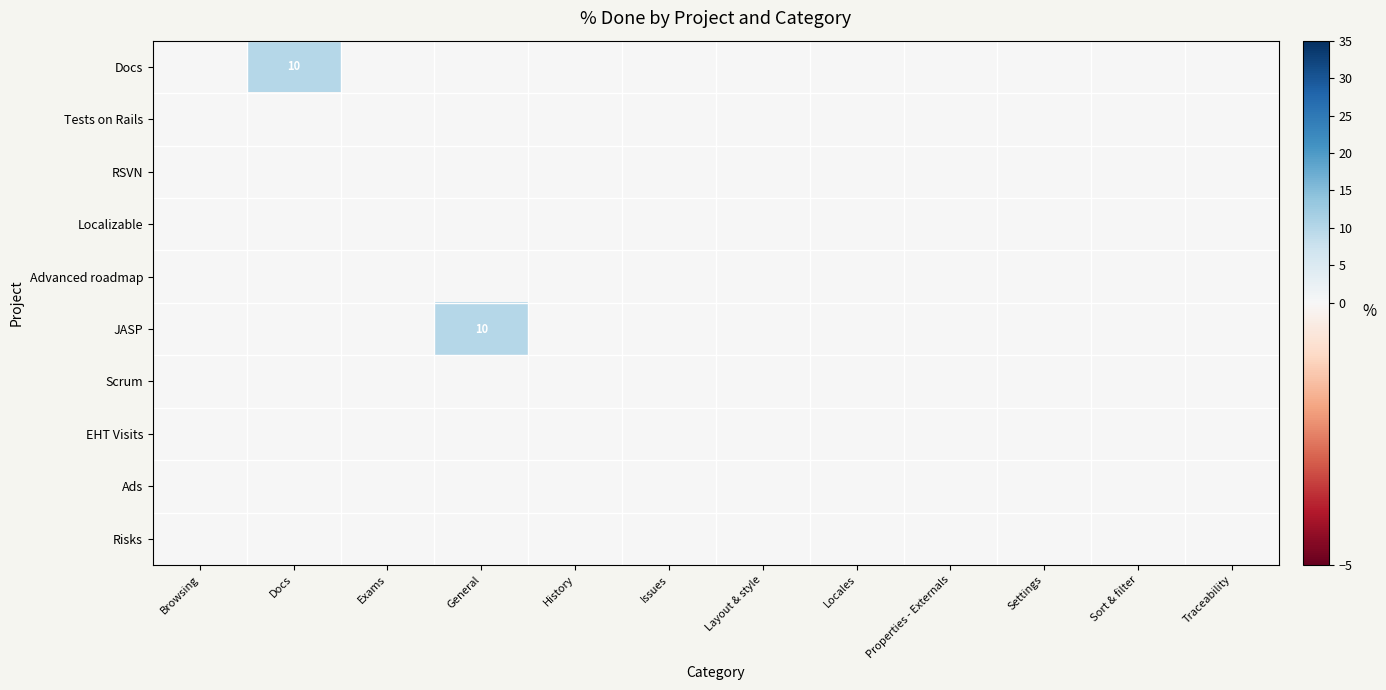

The value of Docs at Docs is 10. True or false?

True